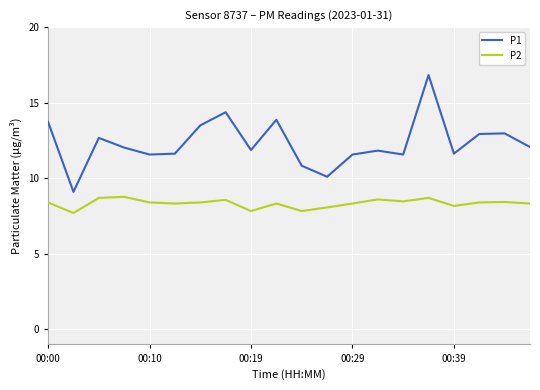

What is the maximum value shown in the chart?

16.8